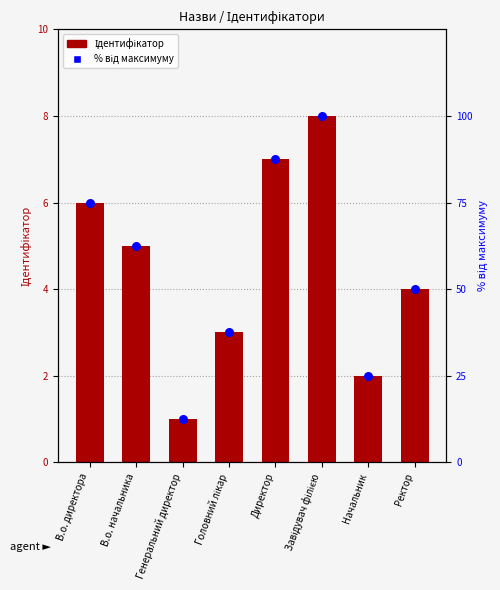

Which series has the widest spread of Y values?

% від максимуму